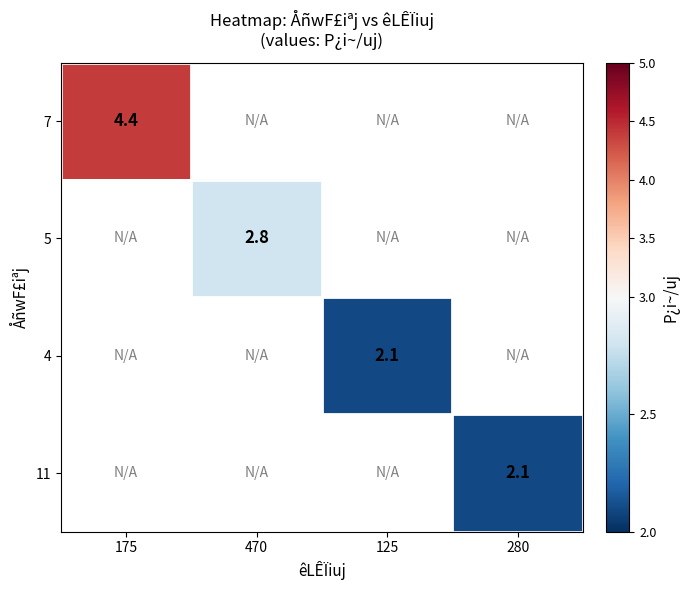

At how many categories does at least one series exceed 3?

1